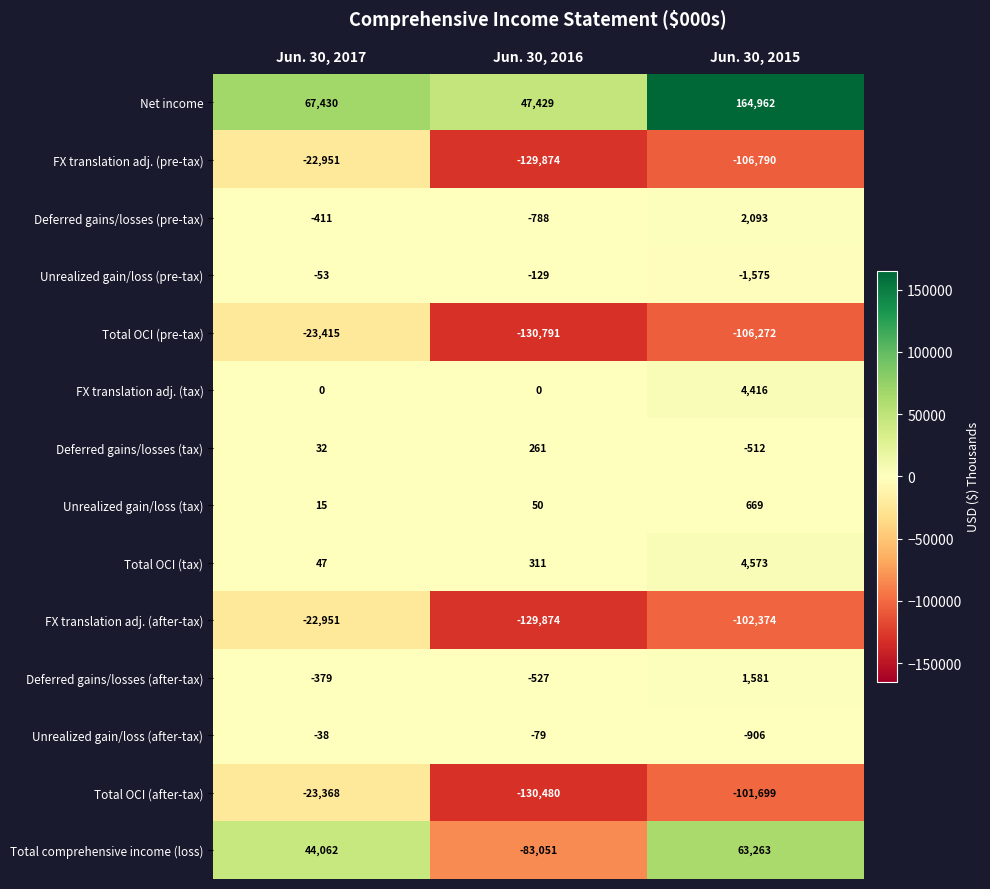

What is the difference between the FX translation adj. (after-tax) values at Jun. 30, 2017 and Jun. 30, 2015?

79423